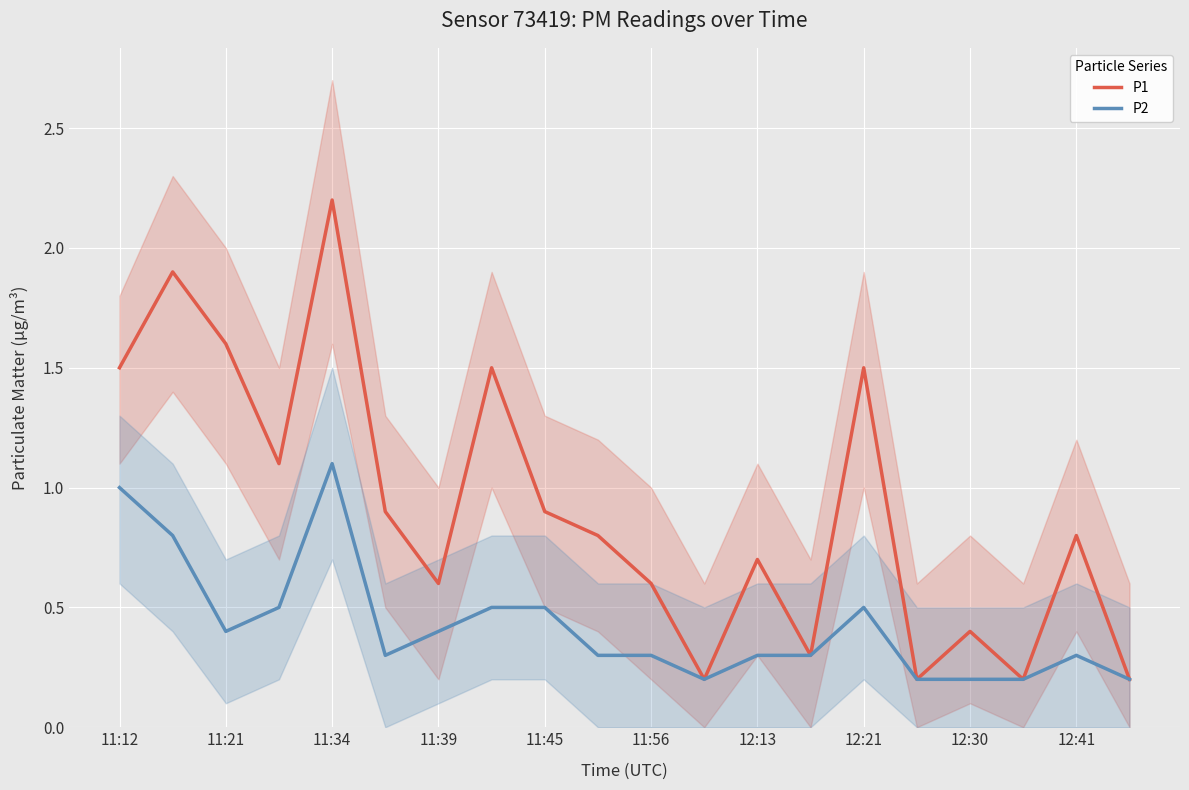

True or false: P2 has a value of 1.0 at 11:12.

True